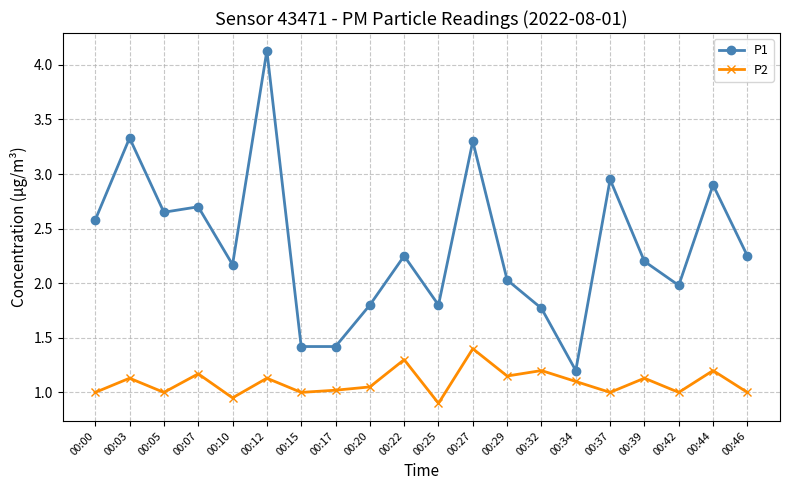

What is the sum of all P2 values?

21.8